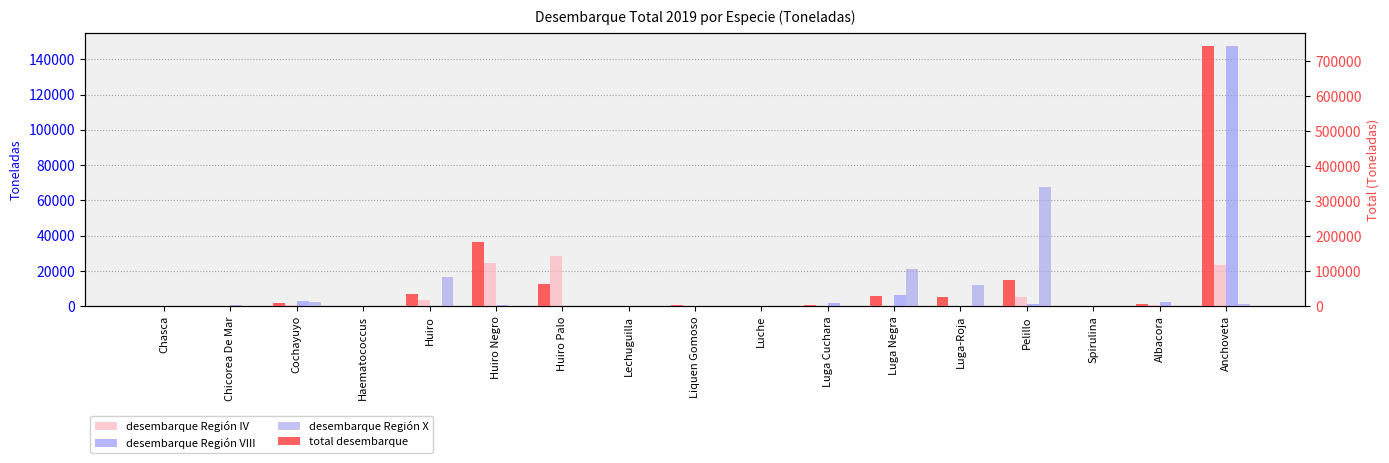

Which category has the highest value across all series?

Anchoveta